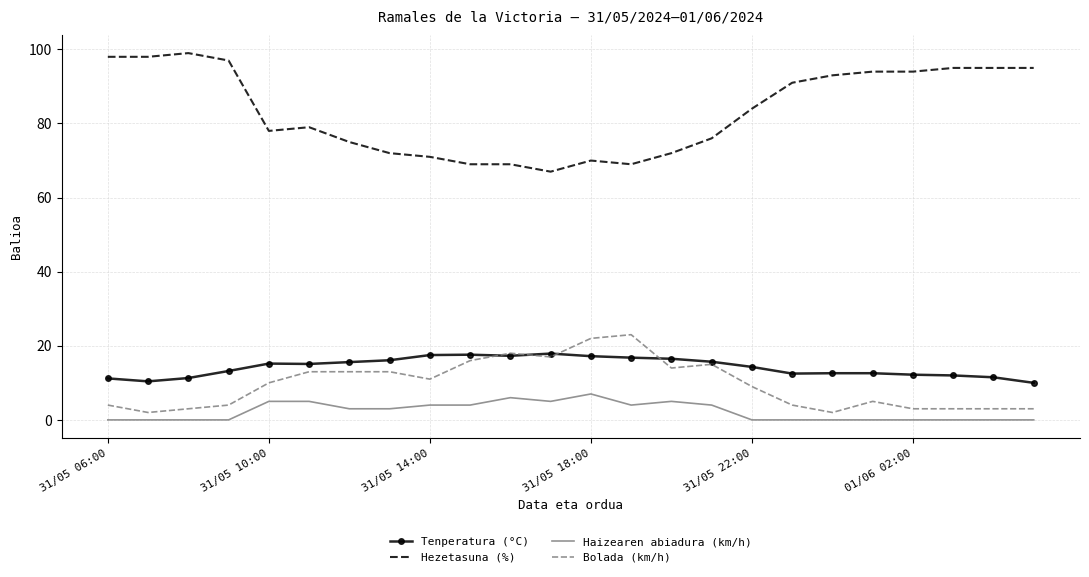

What is the maximum value for Hezetasuna (%)?

99.0